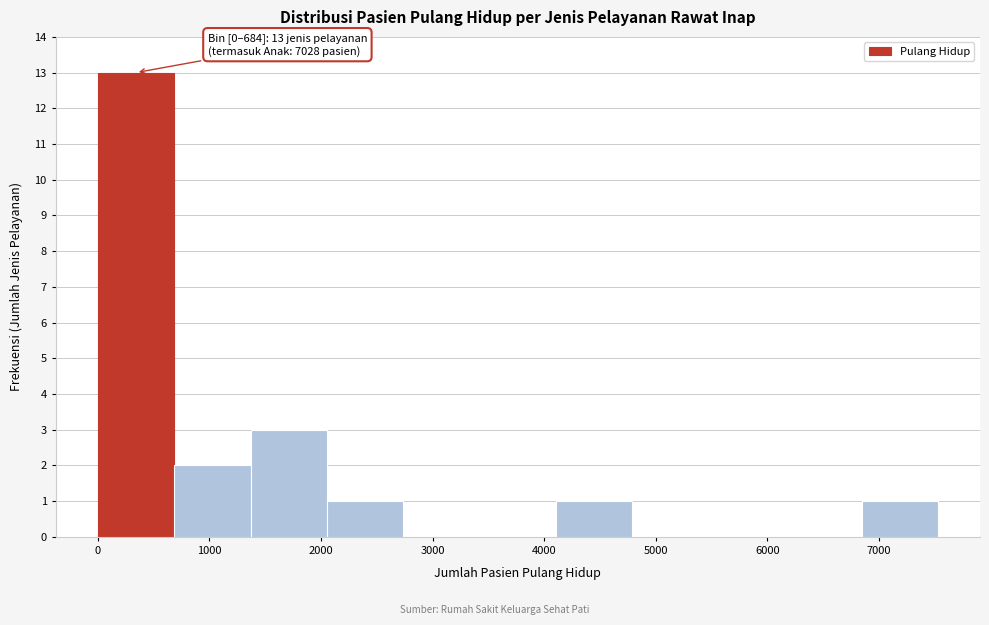

Which range on the x-axis has the tallest bar?

0 to 700